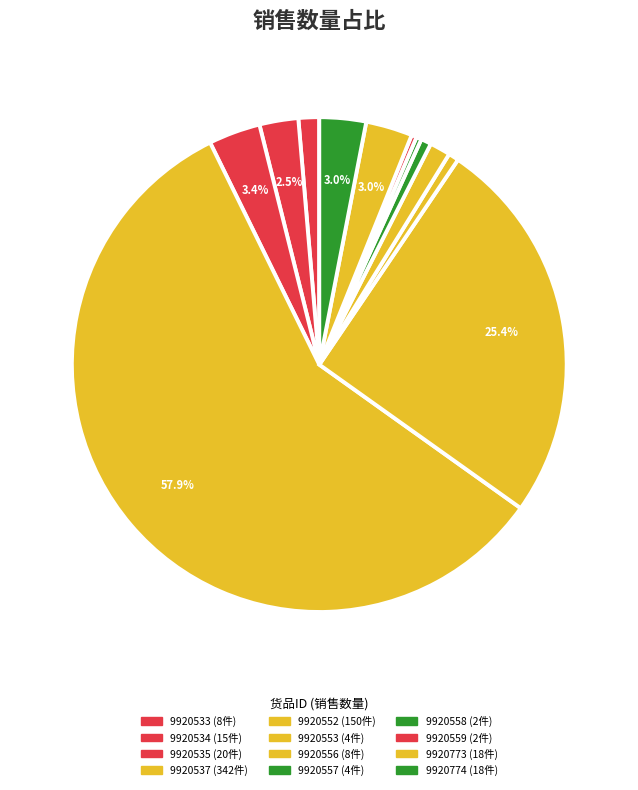

What percentage do 9920774 and 9920558 together represent?

3.4%